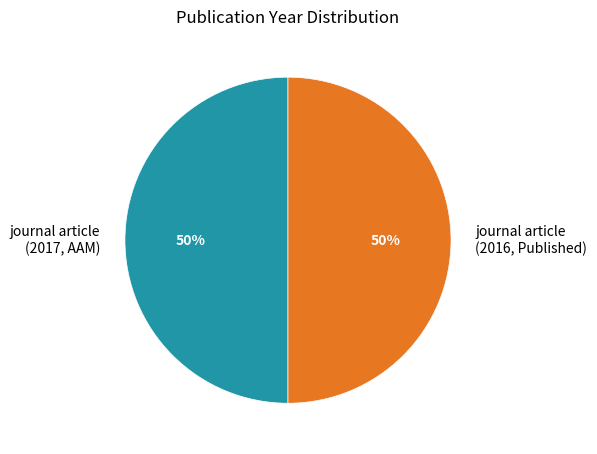

What is the ratio of the value at journal article (2017, AAM) to the value at journal article (2016, Published)?

1.0